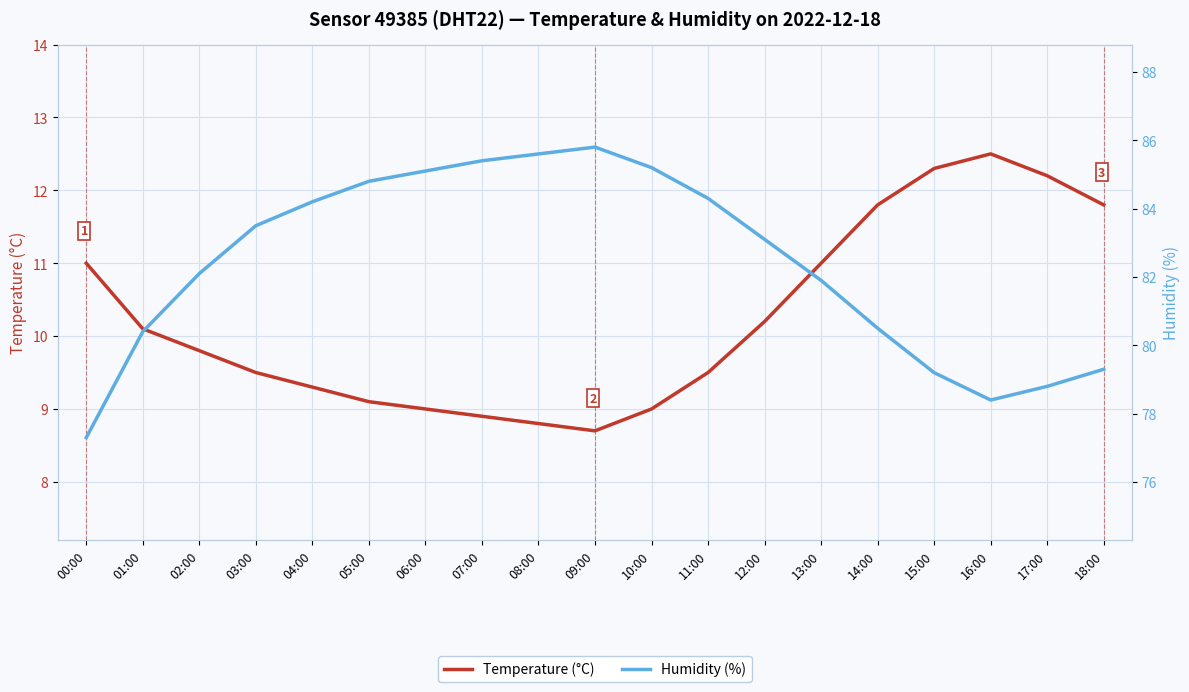

What position from the left is 14:00?

15